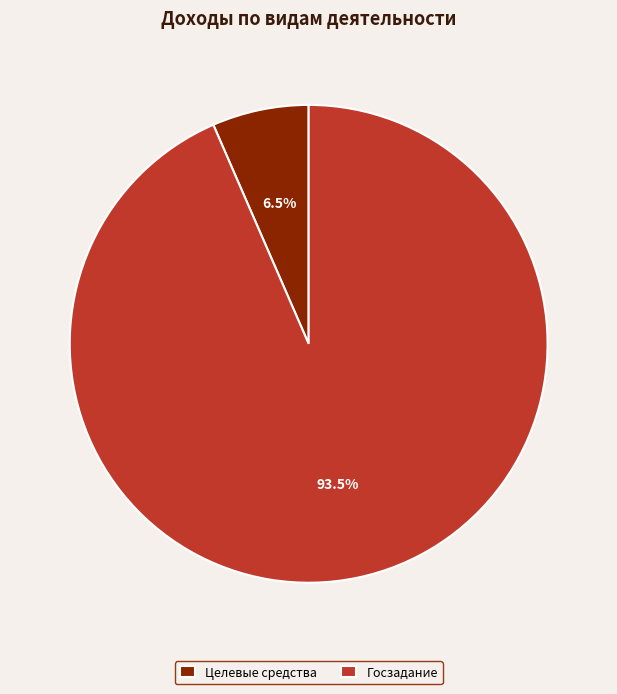

Combined, what portion of the pie is Целевые средства and Госзадание?

100.0%